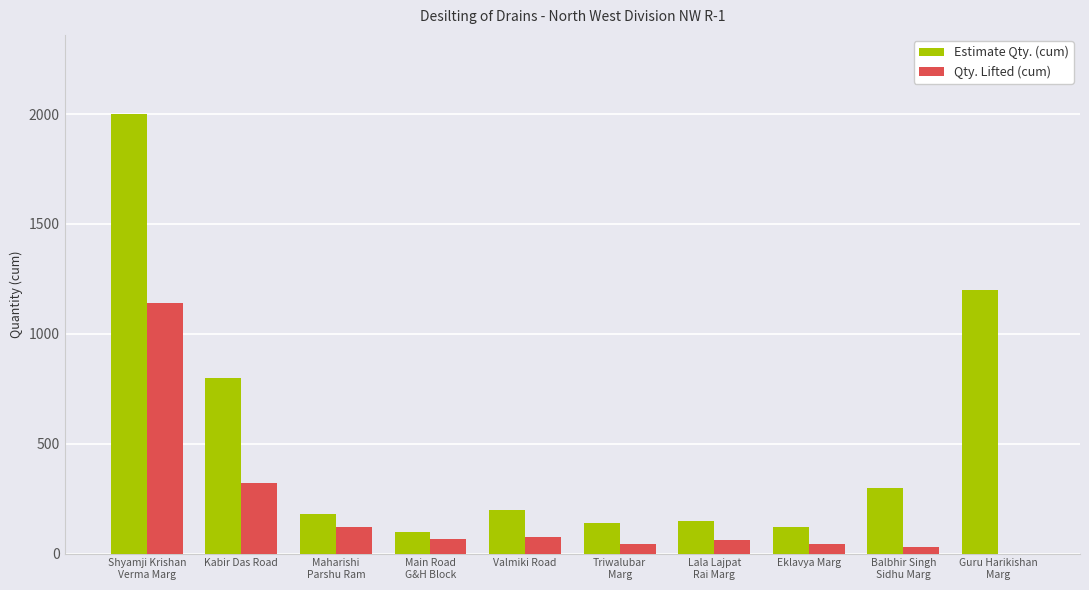

The Estimate Qty. (cum) series shows 251 at Lala Lajpat
Rai Marg. True or false?

False